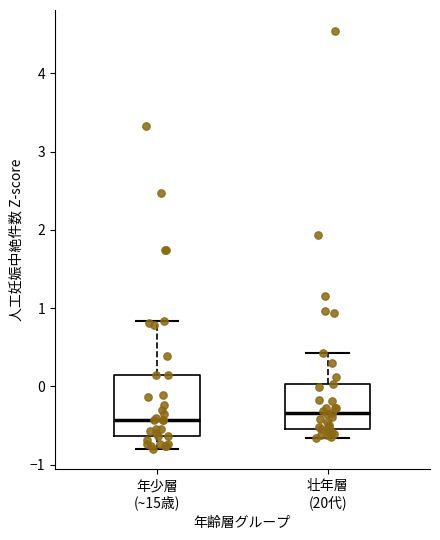

Where does the lower whisker of the box for 年少層 (~15歳) end on the y-axis? The values are not printed on the chart, so give them approximately, as read against the axis.

-0.8